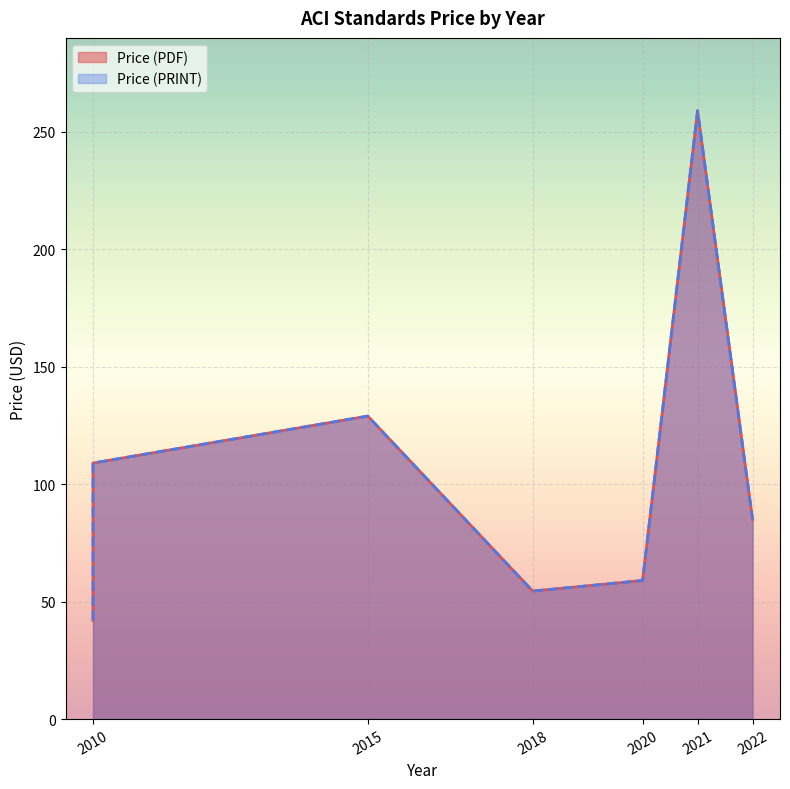

How many lines are shown in the chart?

2